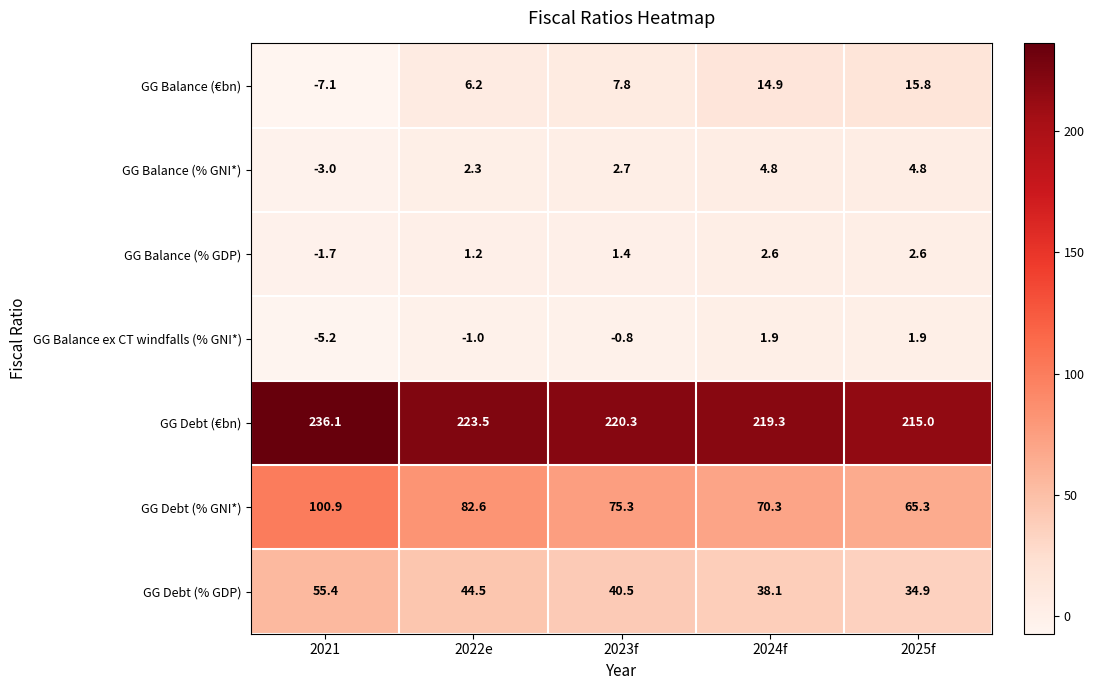

What is the maximum value shown in the chart?

236.1